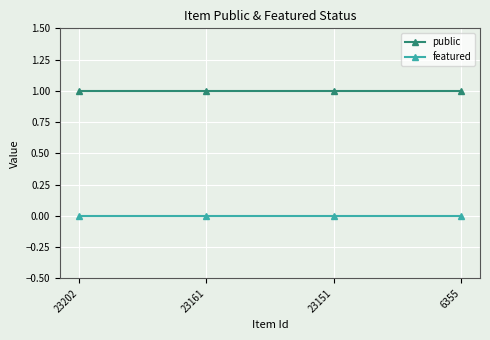

True or false: featured and public cross at least once.

False